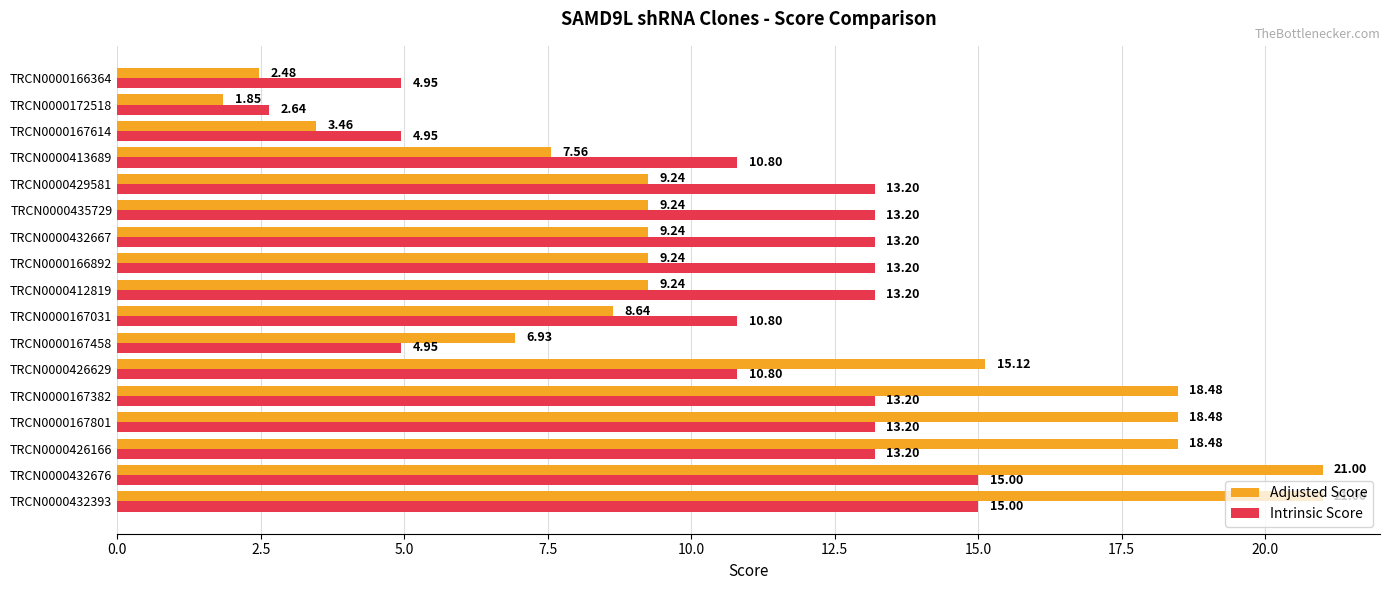

What are all the series names shown in the legend?

Adjusted Score, Intrinsic Score